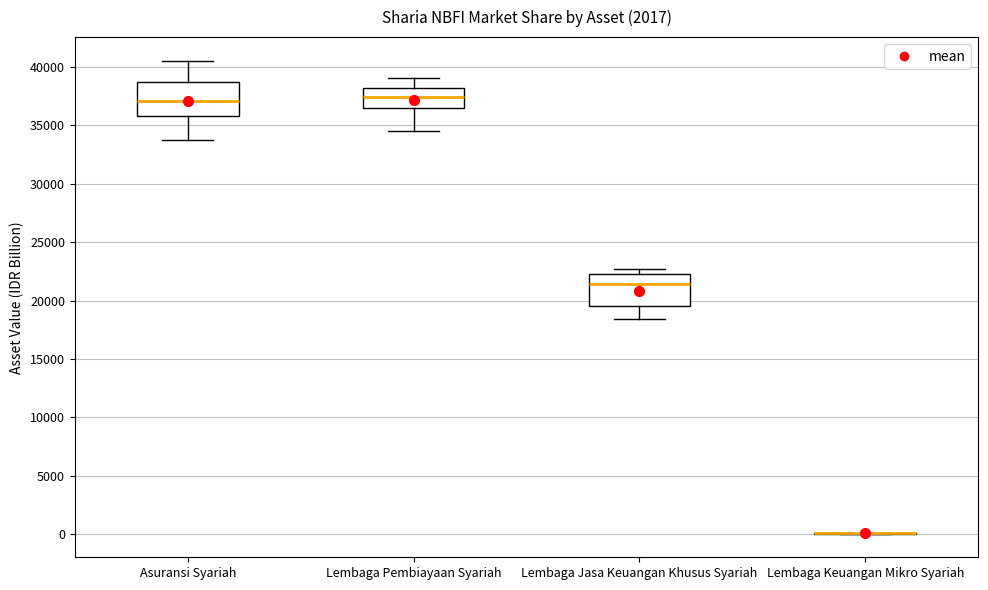

Reading left to right, read every box against the y-axis: the position of its median line, the range the box covers, and the ends of its whiskers. The values are not printed on the chart, so give them approximately, as read against the axis.

Asuransi Syariah: median 37000, box 36000 to 38500, whiskers 33500 to 40500
Lembaga Pembiayaan Syariah: median 37500, box 36500 to 38000, whiskers 34500 to 39000
Lembaga Jasa Keuangan Khusus Syariah: median 21500, box 19500 to 22500, whiskers 18500 to 22500 (just above the box's upper edge)
Lembaga Keuangan Mikro Syariah: box collapsed to a line at 0, whiskers 0 to 0